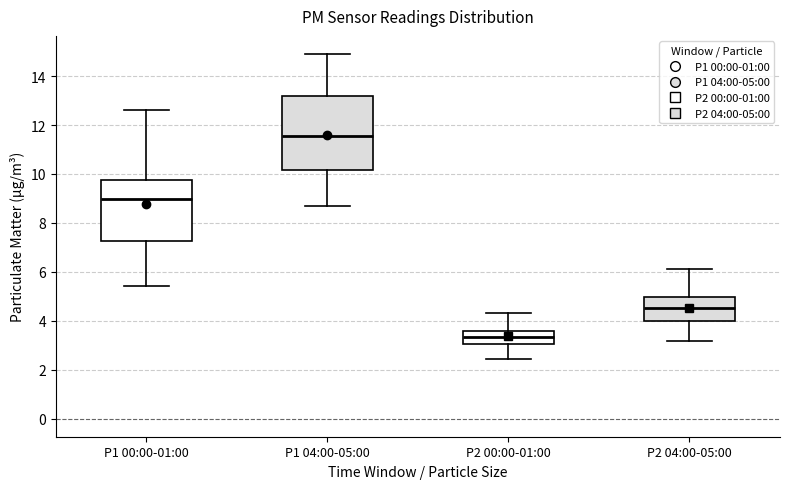

Which box is the tallest, from its lower edge to its upper edge?

P1 04:00-05:00